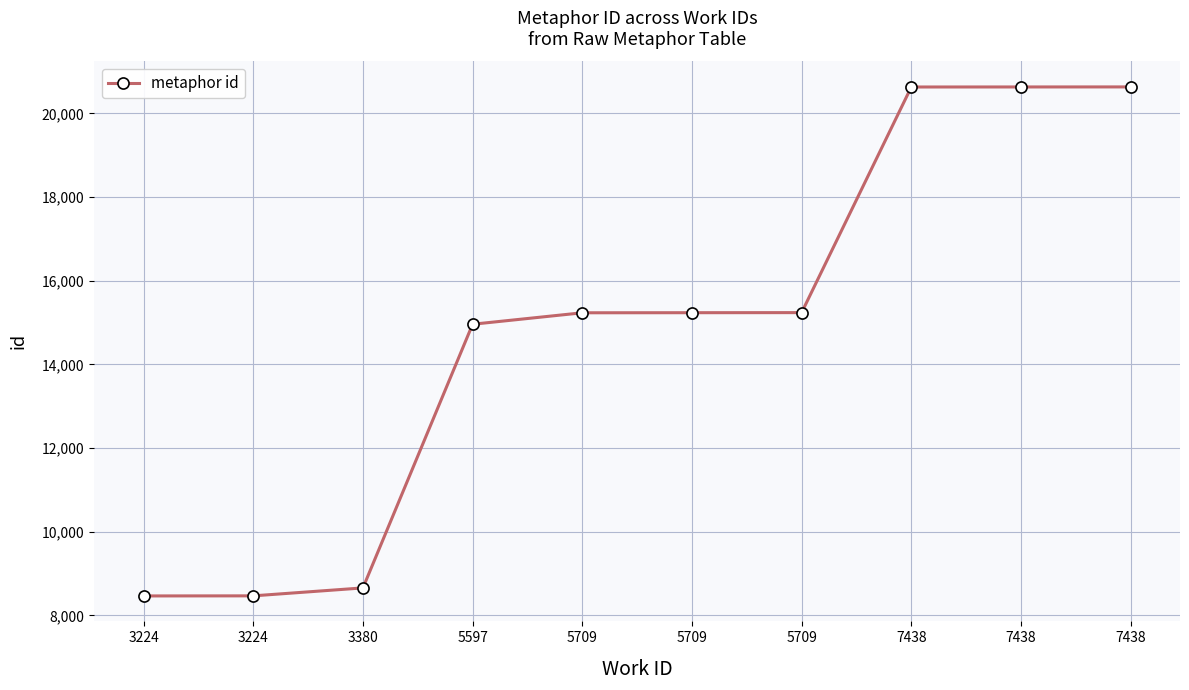

Rank the categories by value from highest to lowest.

7438, 7438, 7438, 5709, 5709, 5709, 5597, 3380, 3224, 3224